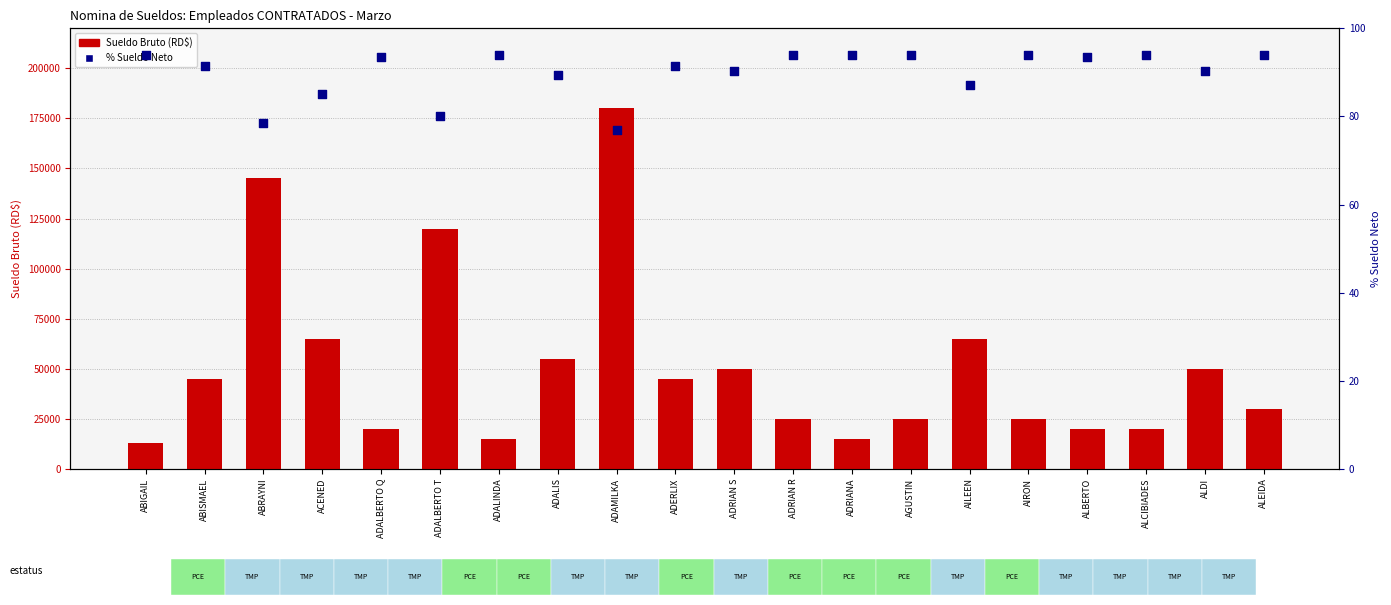

At which category is the sum across all series the highest?

ADAMILKA